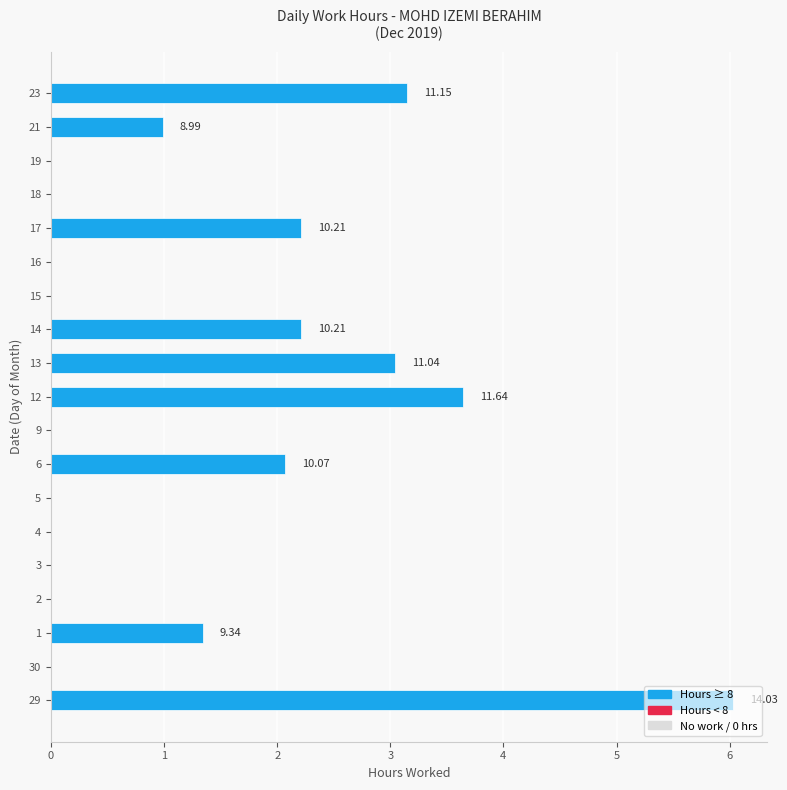

What is the sum of all values?

24.7